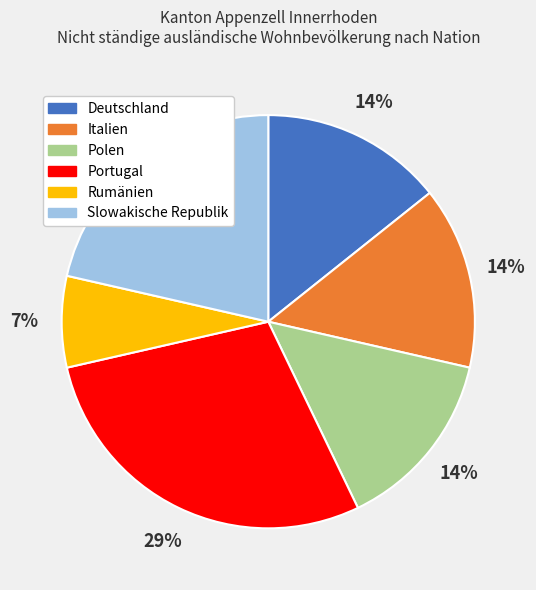

To the nearest percent, what is the combined percentage of Deutschland and Portugal?

43%